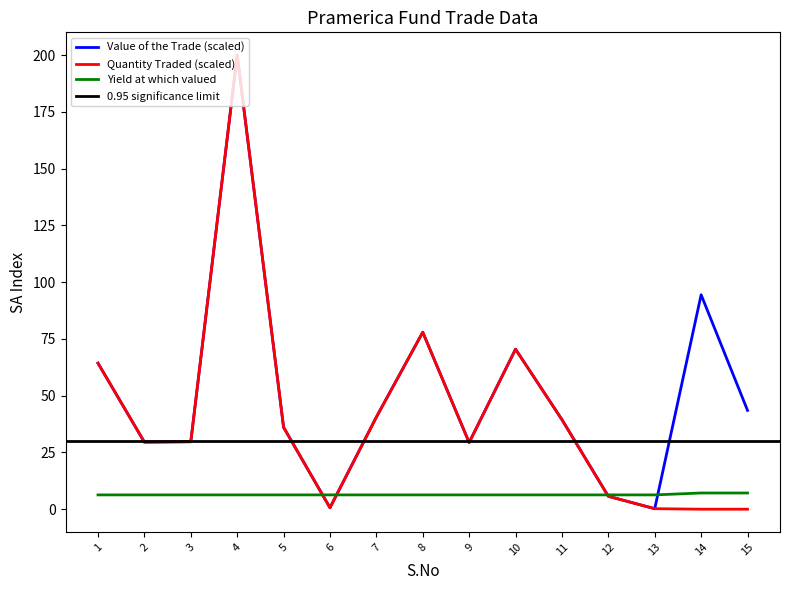

True or false: Quantity Traded has more than 1 interior local peaks.

True